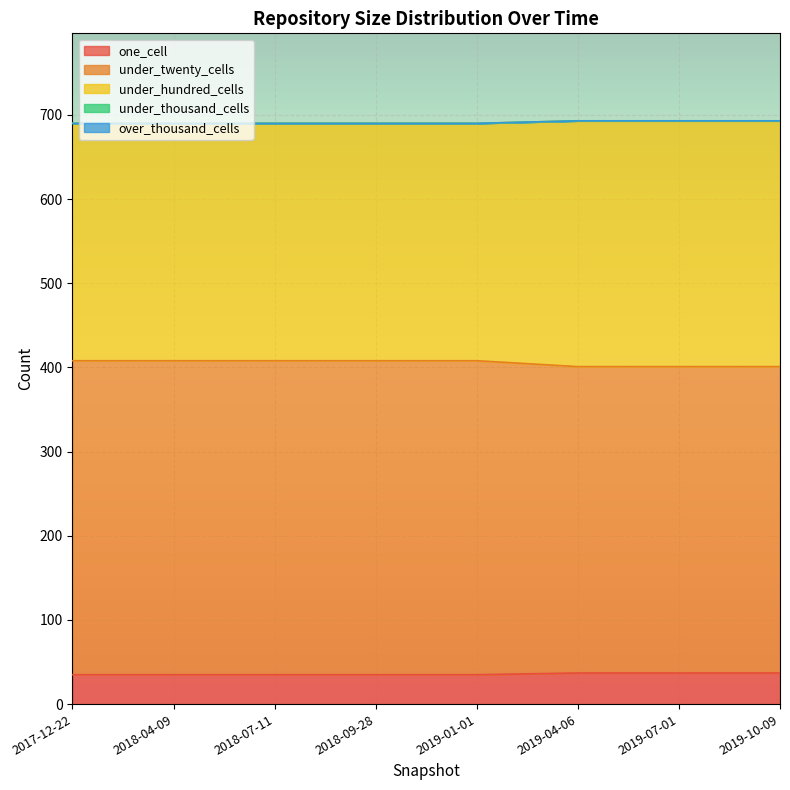

Rank the categories by under_thousand_cells value from lowest to highest.

2017-12-22, 2018-04-09, 2018-07-11, 2018-09-28, 2019-01-01, 2019-04-06, 2019-07-01, 2019-10-09